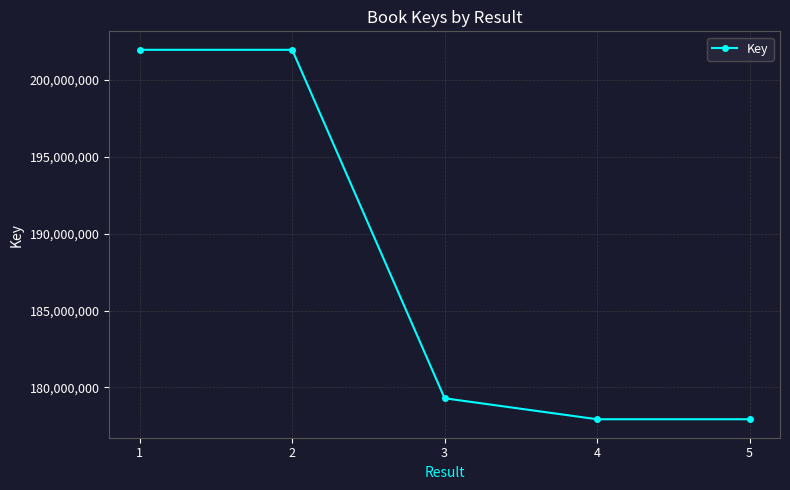

What is the value of the 3rd point from the left?

179293228